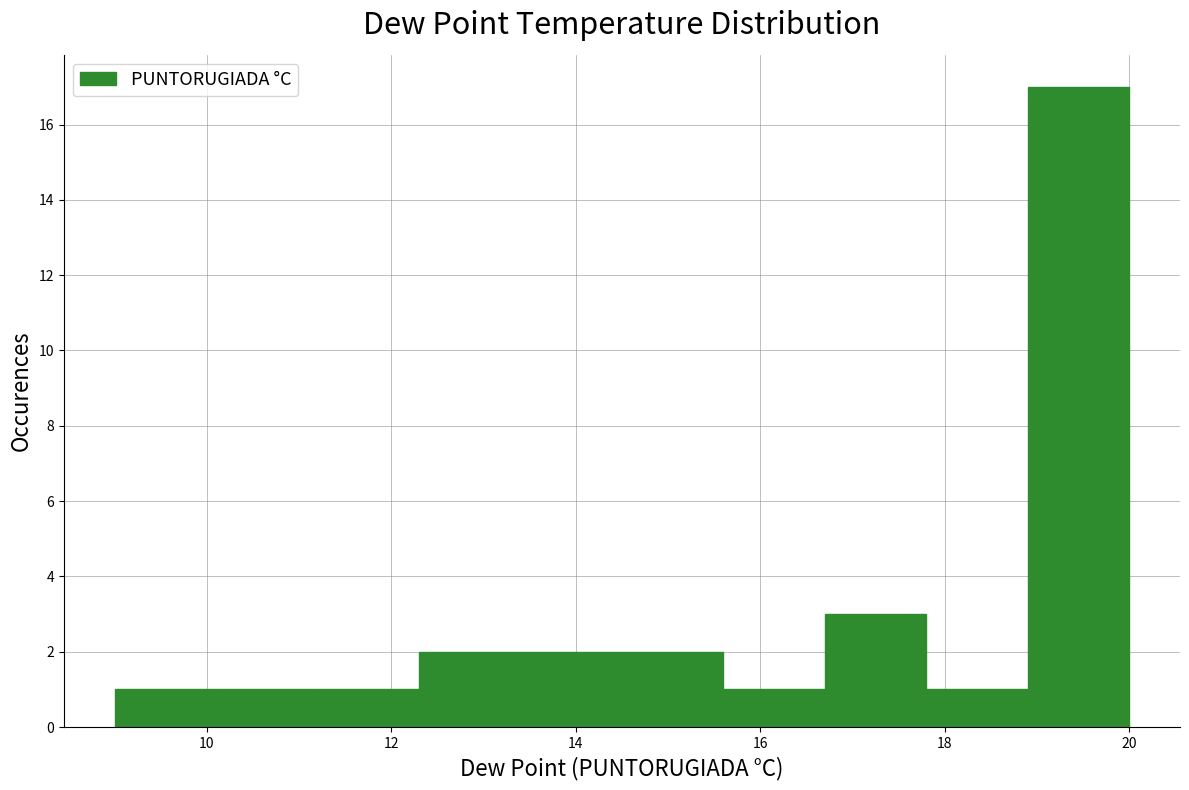

Reading left to right, transcribe this chart: for each bar, give the range it covers on the x-axis and its height. Neither the bar edges nor the heights are printed on the chart, so give them approximately, as read against the axes.

9.0 to 10.1: 1
10.1 to 11.2: 1
11.2 to 12.3: 1
12.3 to 13.4: 2
13.4 to 14.5: 2
14.5 to 15.6: 2
15.6 to 16.7: 1
16.7 to 17.8: 3
17.8 to 18.9: 1
18.9 to 20.0: 17